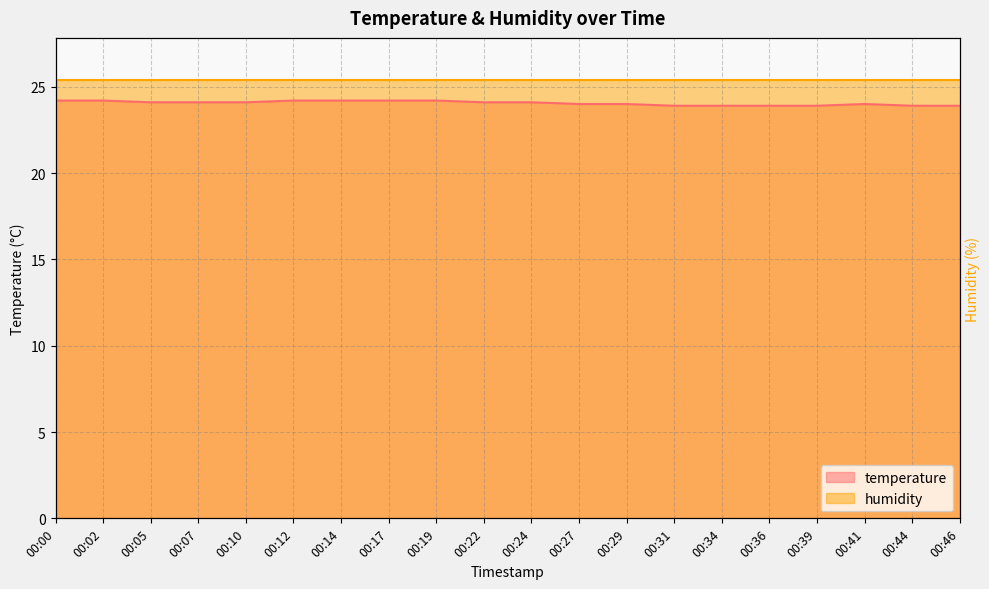

What is the sum of the values at 00:07 and 00:36?

48.0